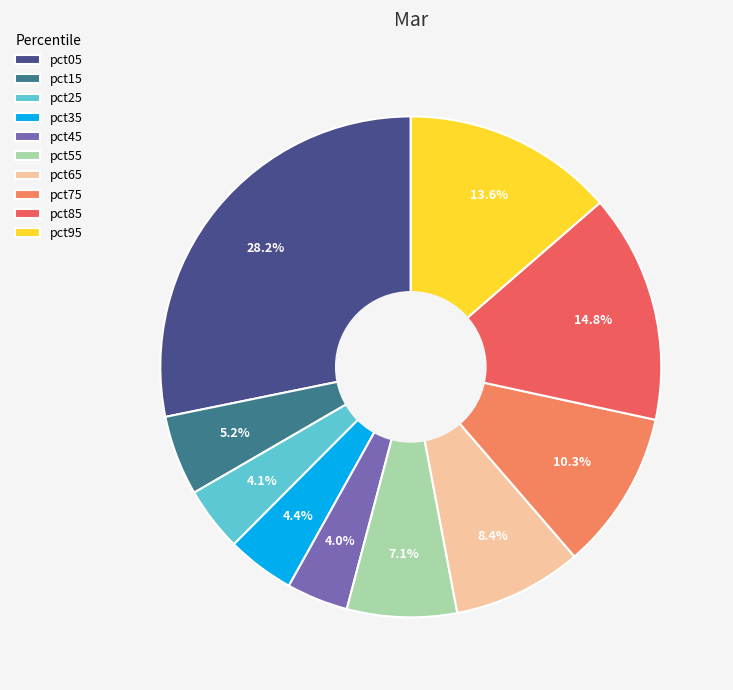

Which slice is the largest?

pct05